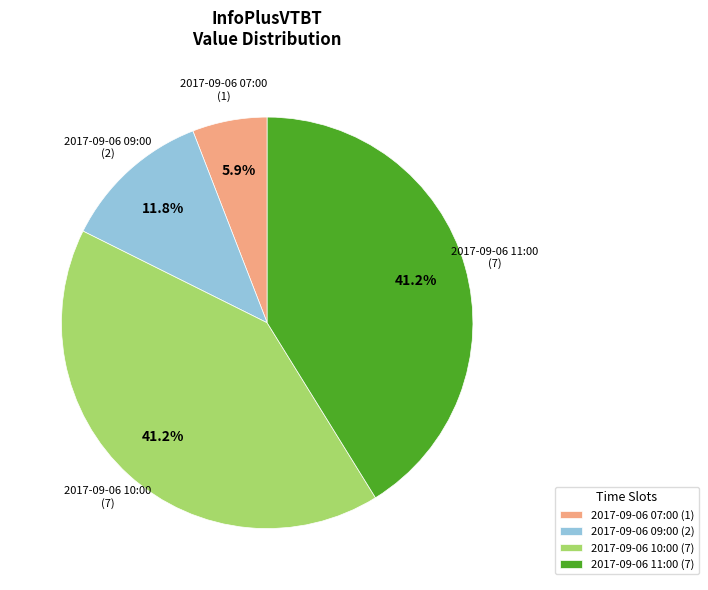

Count the number of slices in the pie.

4